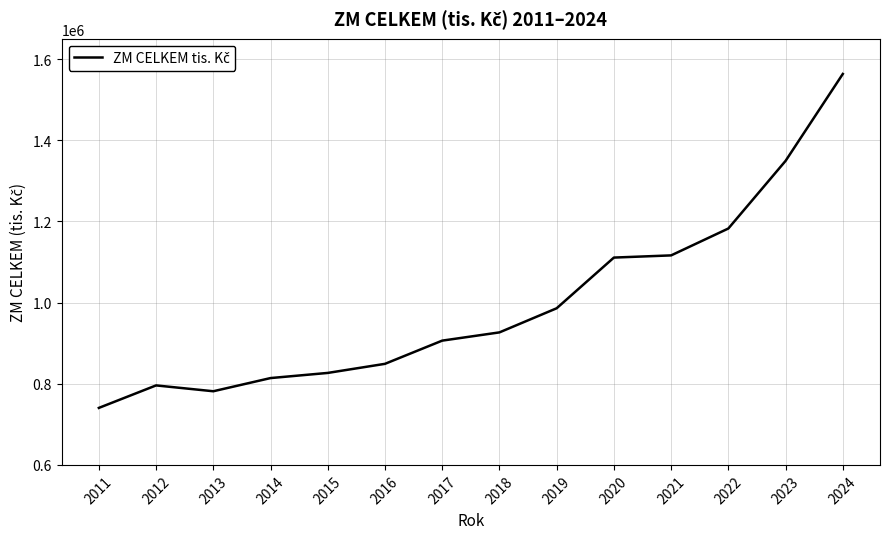

True or false: the data has more than 2 interior local peaks.

False